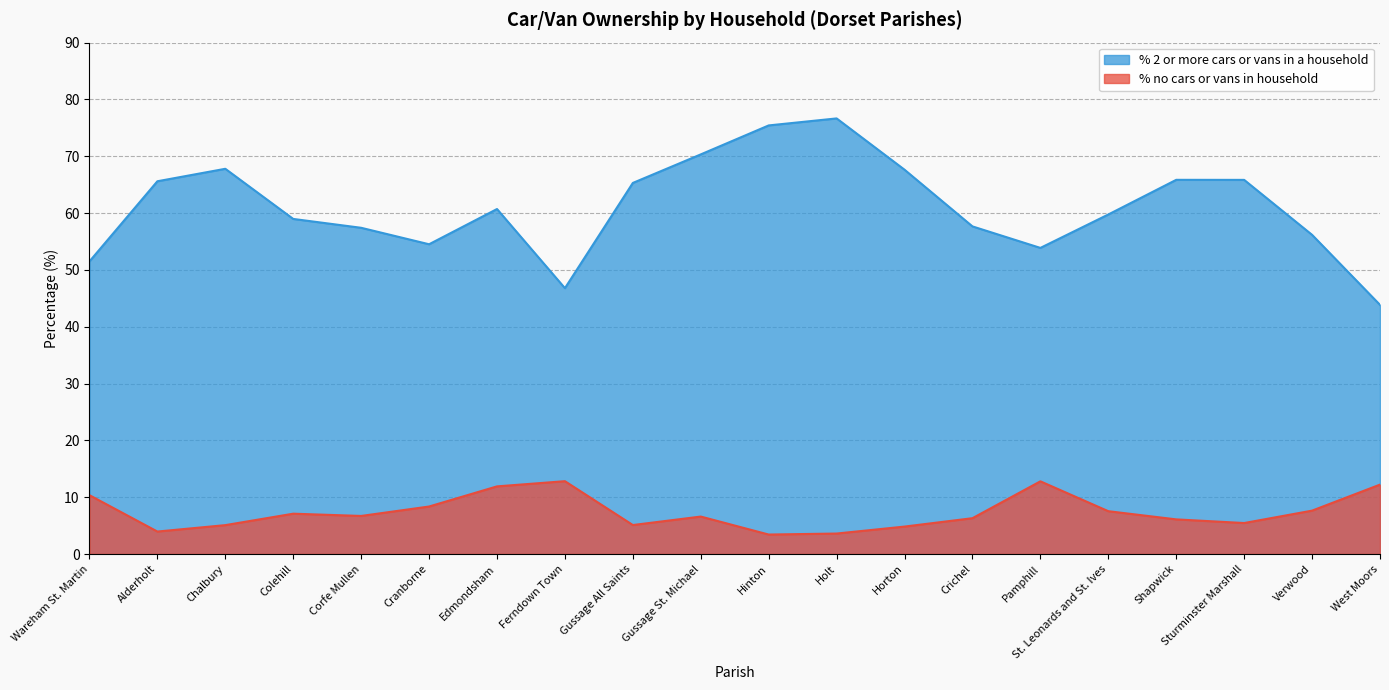

What is the spread (max minus min) of values at Shapwick?

59.8